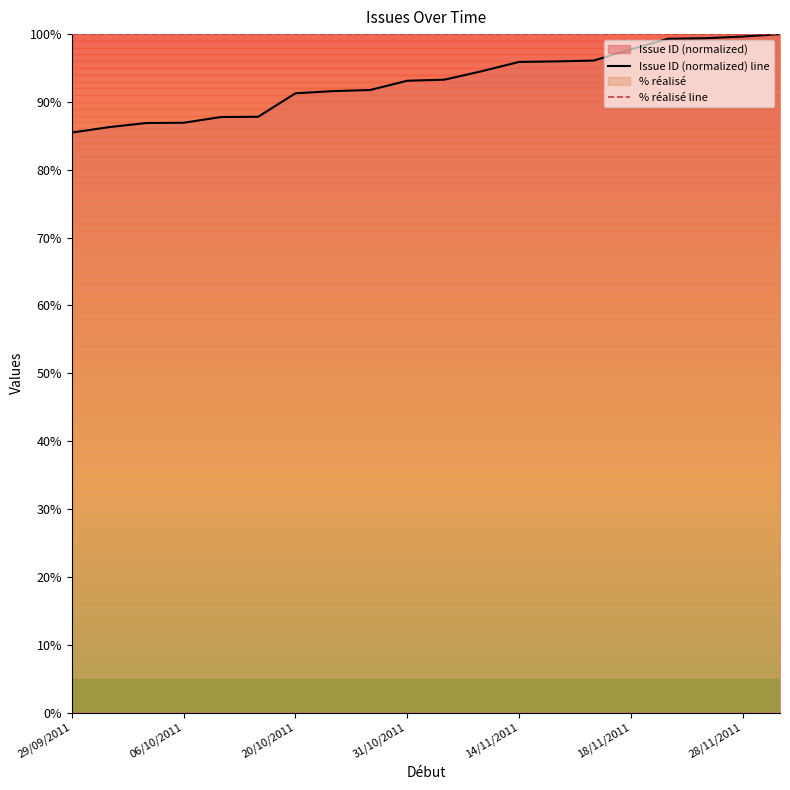

What is the sum of all Issue ID (normalized) line values?

1860.8